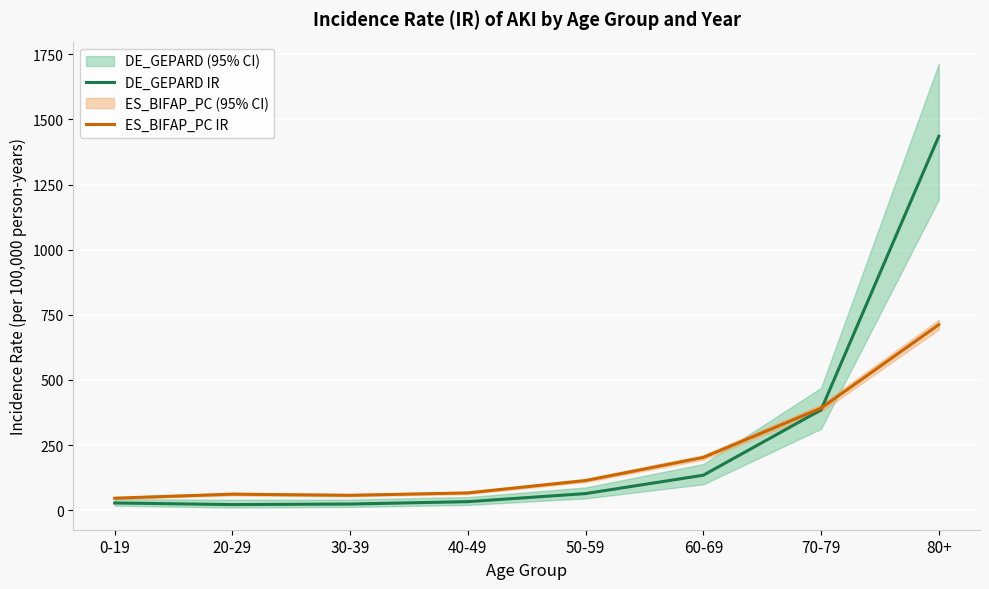

List the series in order of their peak value, lowest first.

ES_BIFAP_PC IR, DE_GEPARD IR